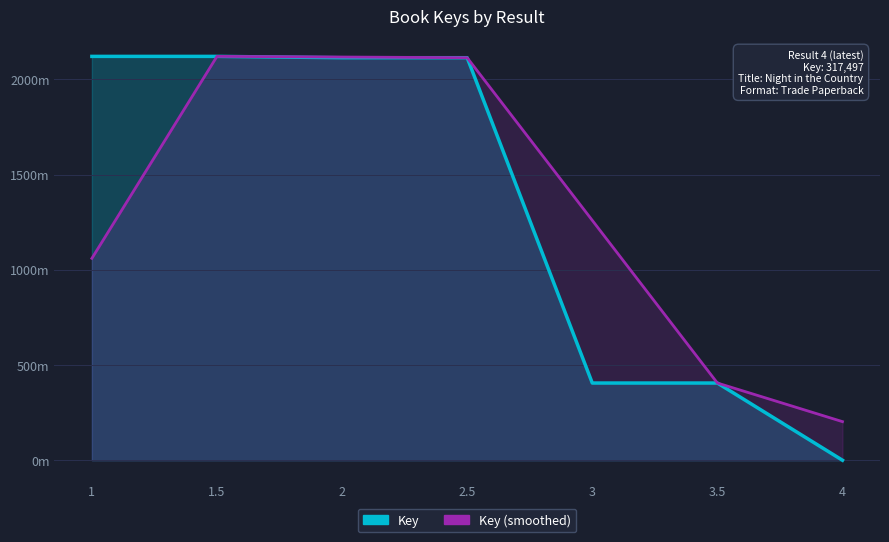

The value at 3.5 is 405.6. True or false?

True